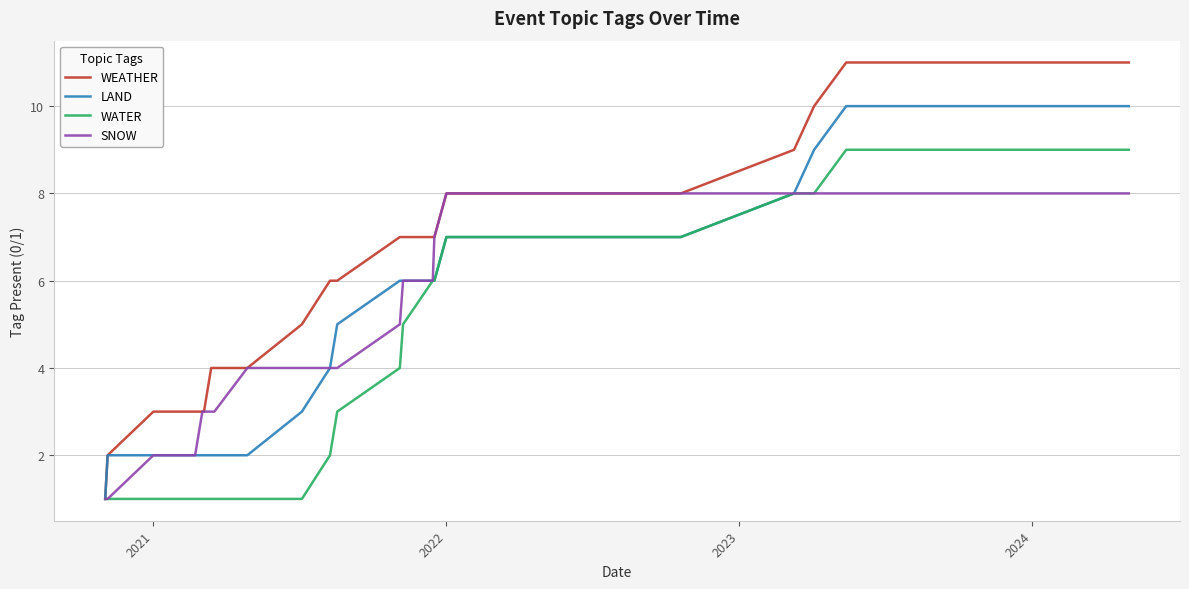

What are all the series names shown in the legend?

WEATHER, LAND, WATER, SNOW